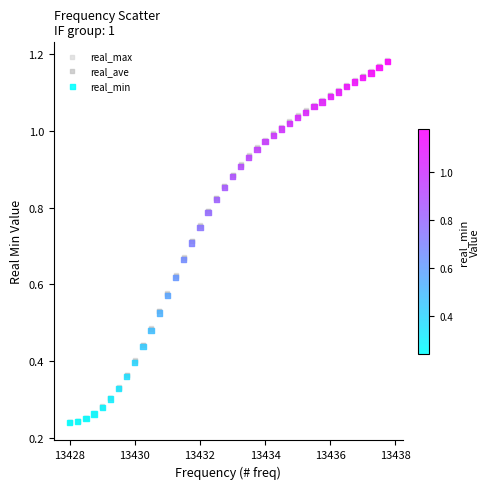

Which series has the widest spread of Y values?

real_max